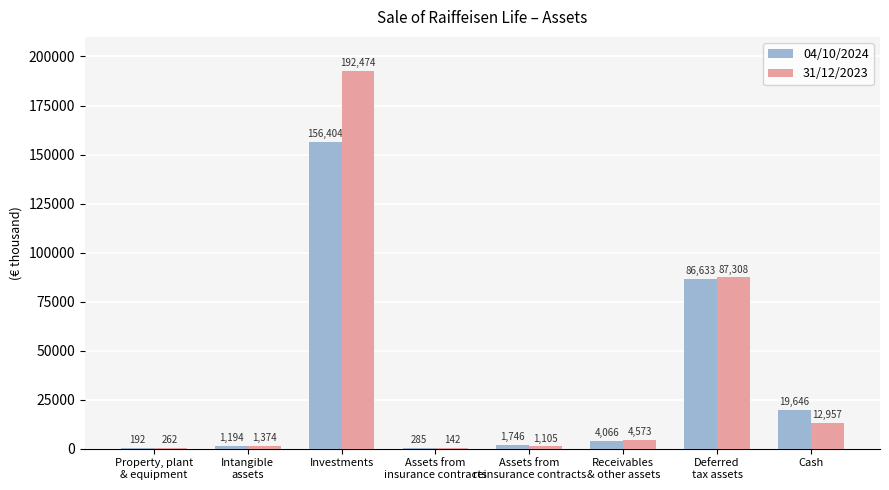

What value does the 31/12/2023 series have at Investments, to the nearest 50?

192450